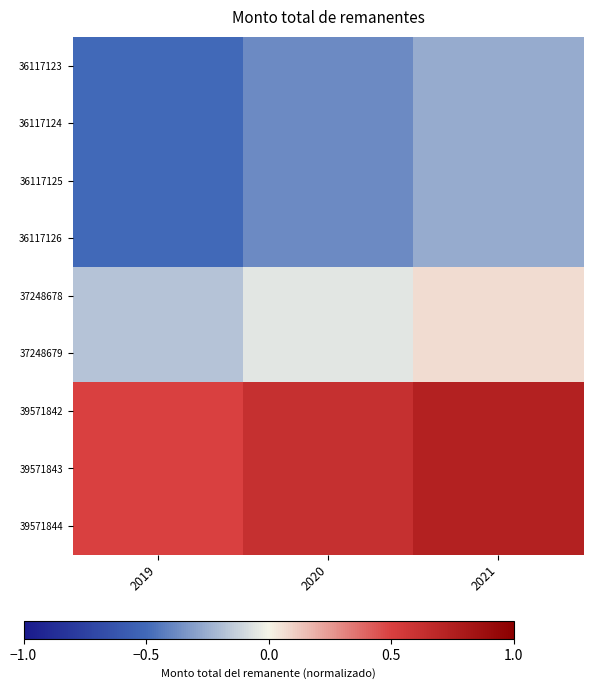

Which series has the widest spread of values?

36117123